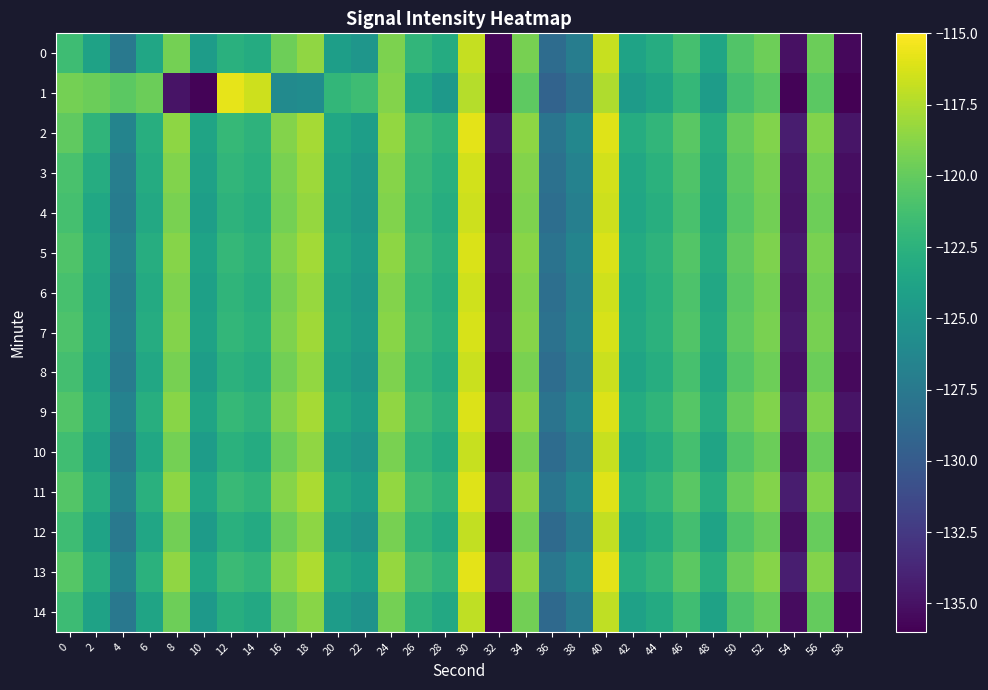

What is the spread (max minus min) of values at 22?

3.7